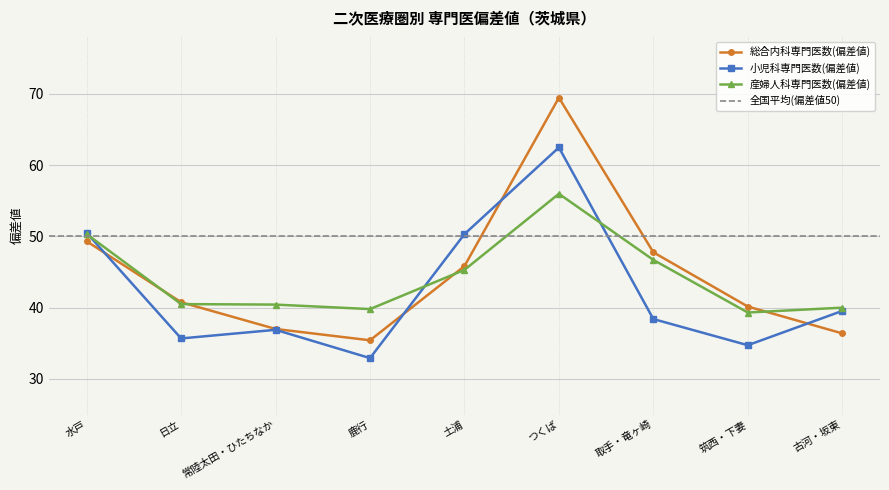

What is the spread (max minus min) of values at 筑西・下妻?

5.4